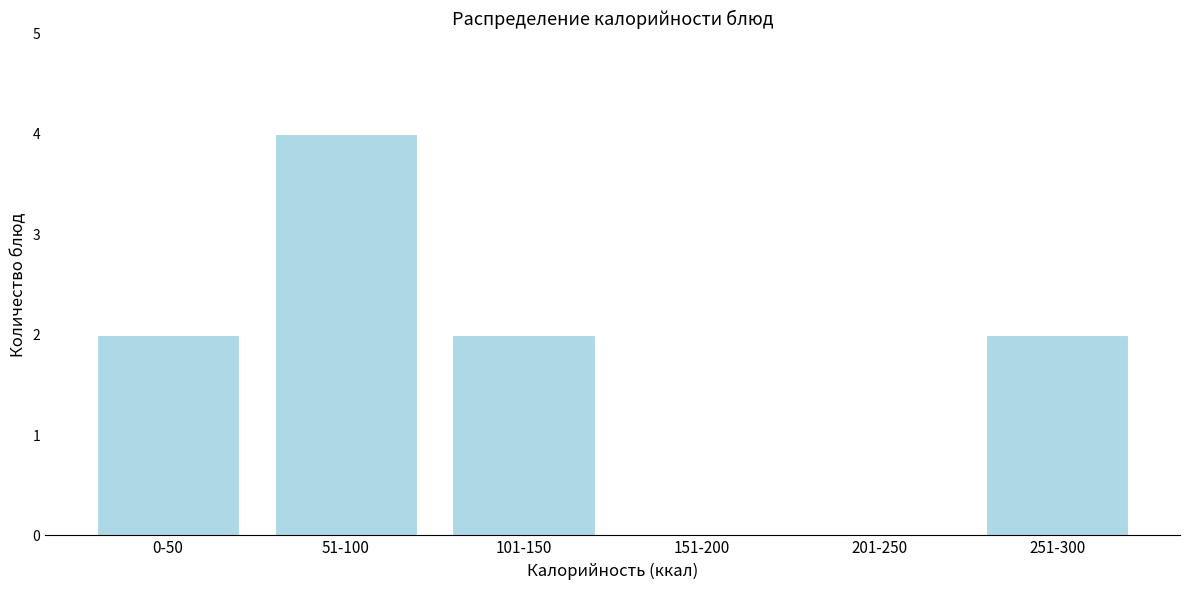

Reading right to left, extract all data points from this chart.

251-300=2	201-250=0	151-200=0	101-150=2	51-100=4	0-50=2